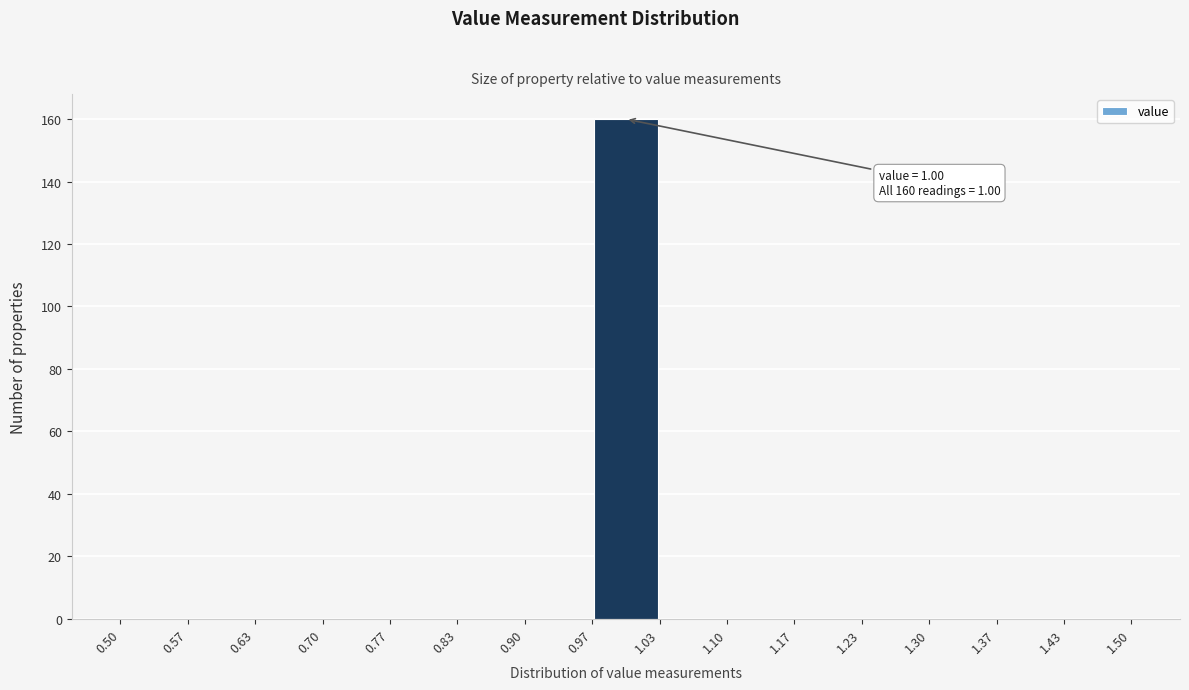

Which range on the x-axis has the tallest bar?

0.97 to 1.03